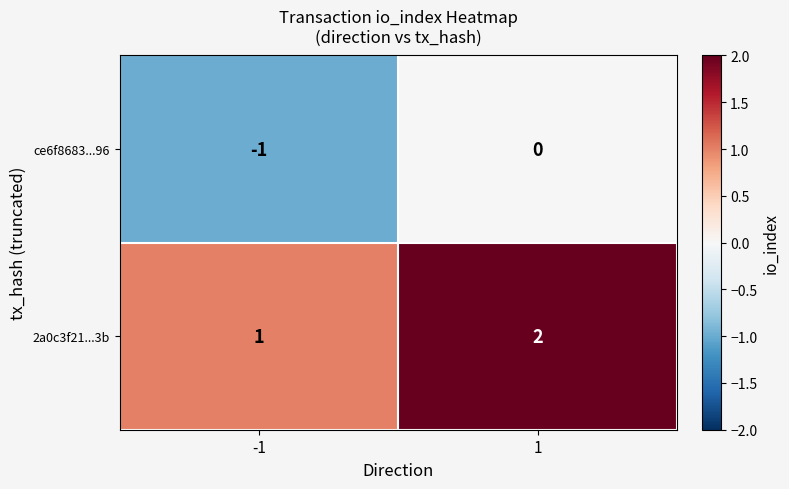

Reading left to right, transcribe all the data shown in this chart.

ce6f8683...96: -1	0
2a0c3f21...3b: 1	2